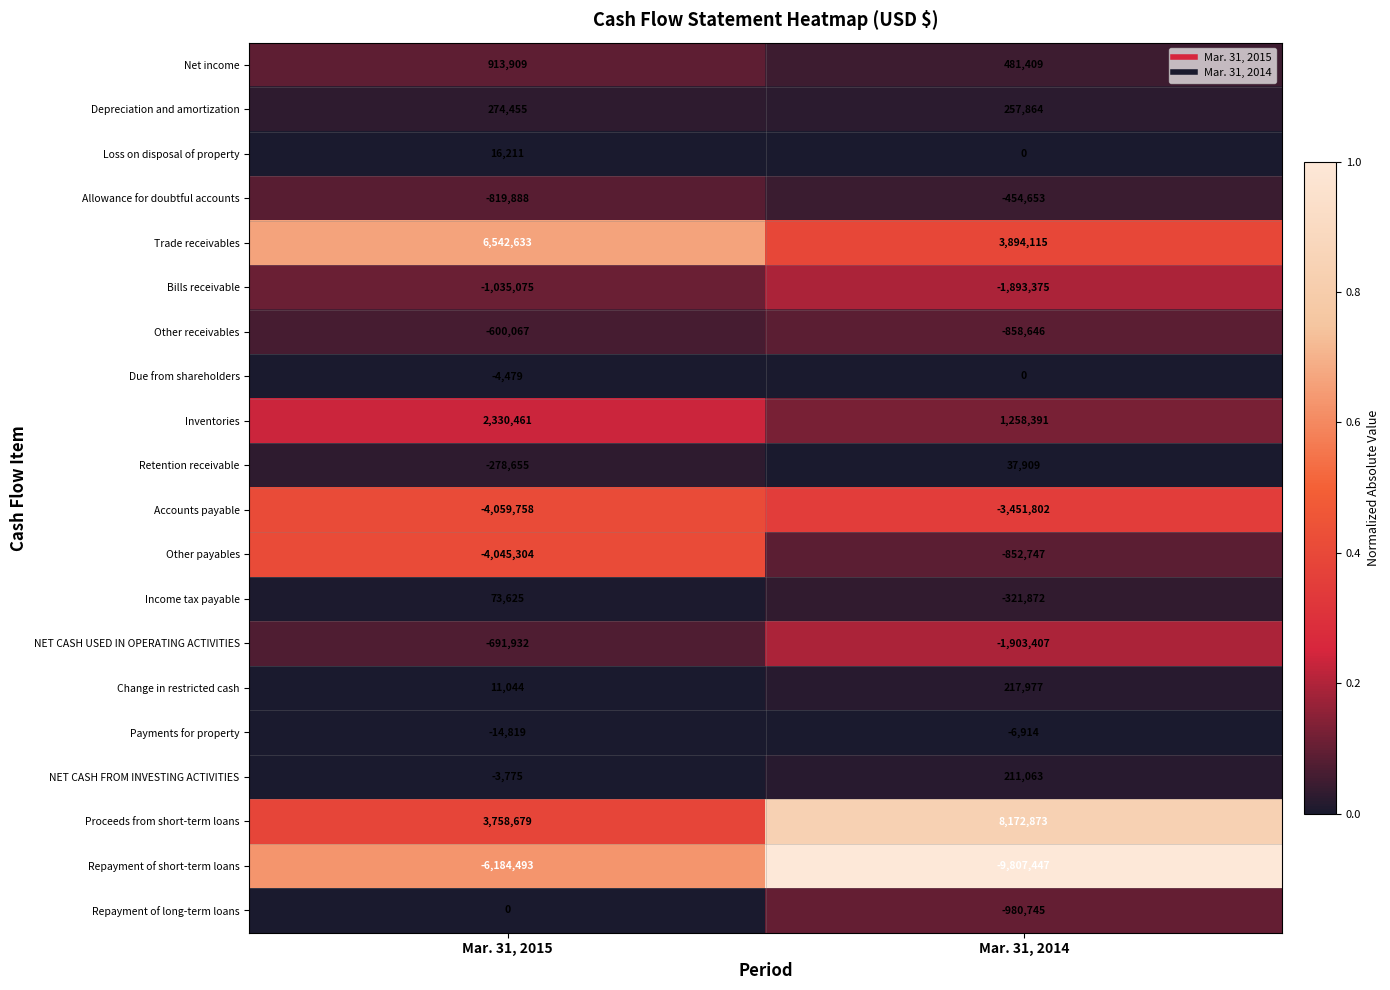

Which series has the largest range (max minus min)?

Proceeds from short-term loans